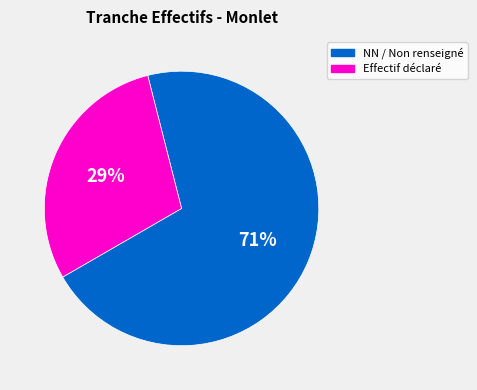

Which has a higher value, NN / Non renseigné or Effectif déclaré?

NN / Non renseigné